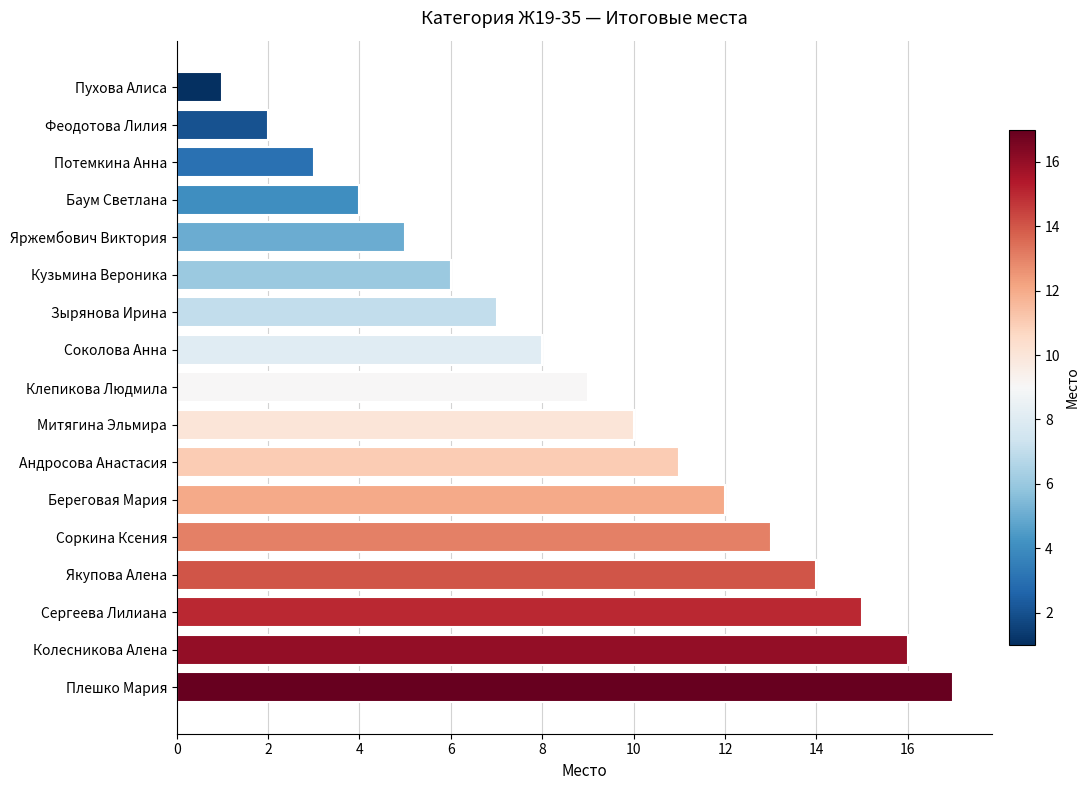

What position from the top is Соколова Анна?

8